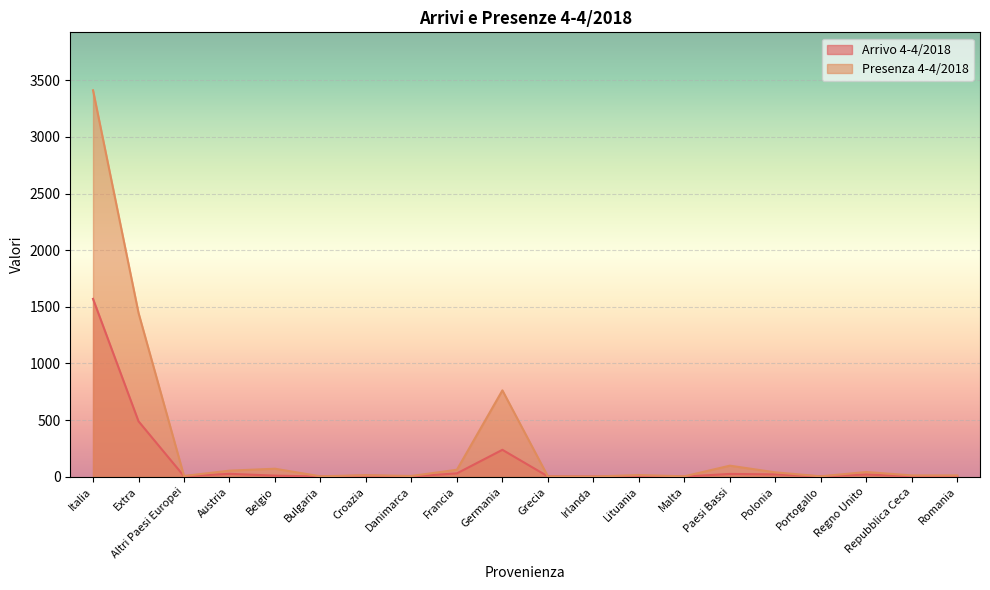

How many lines are shown in the chart?

2